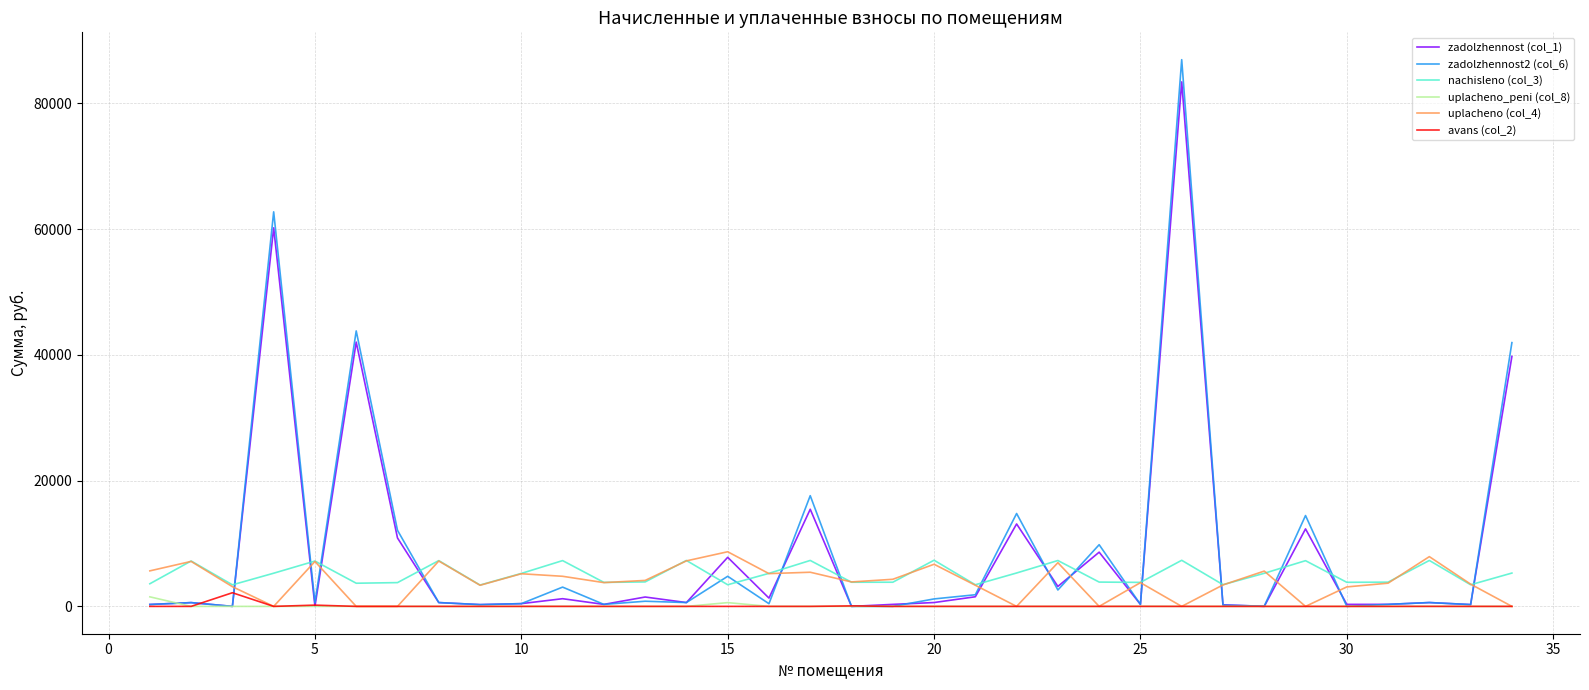

Which series has the largest range (max minus min)?

zadolzhennost2 (col_6)